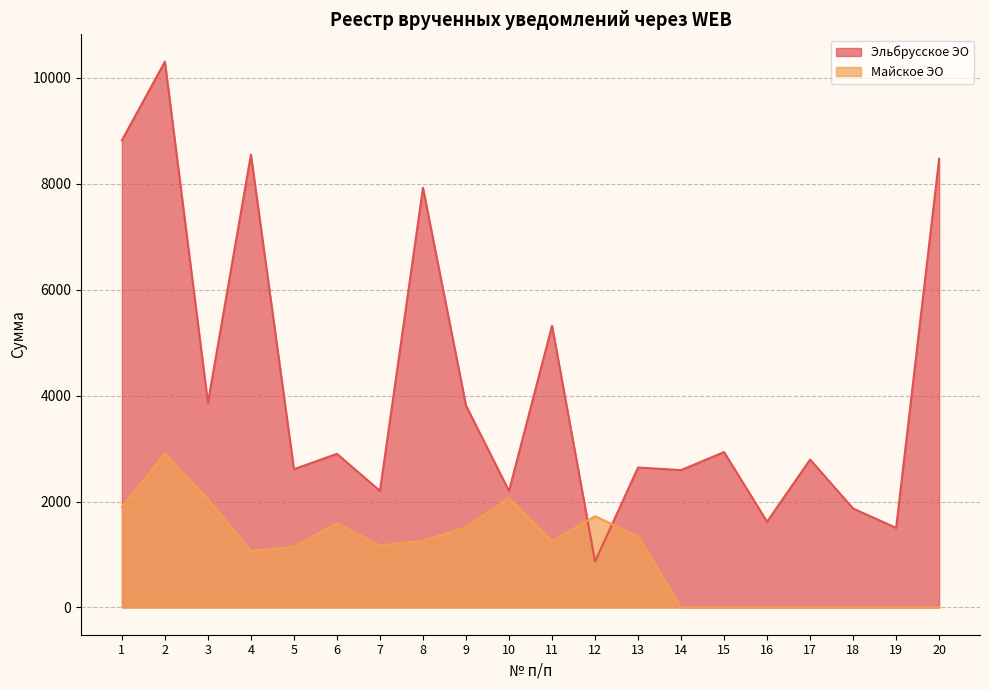

True or false: Майское ЭО and Эльбрусское ЭО cross at least once.

True